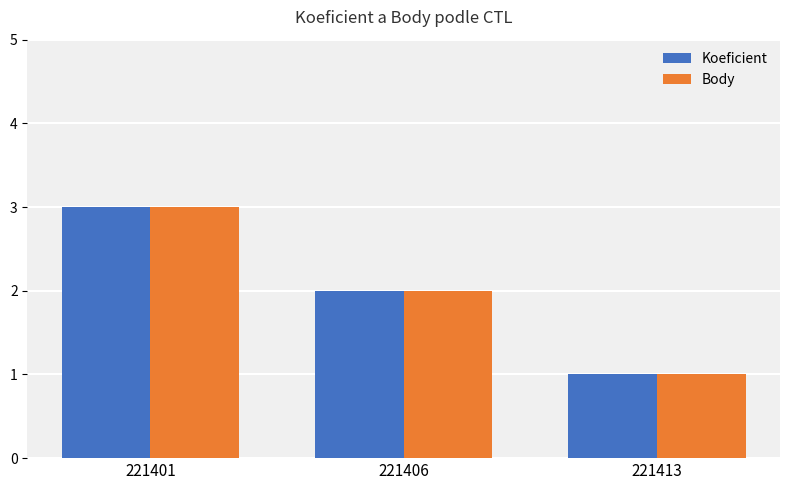

What is the average value of the Body series?

2